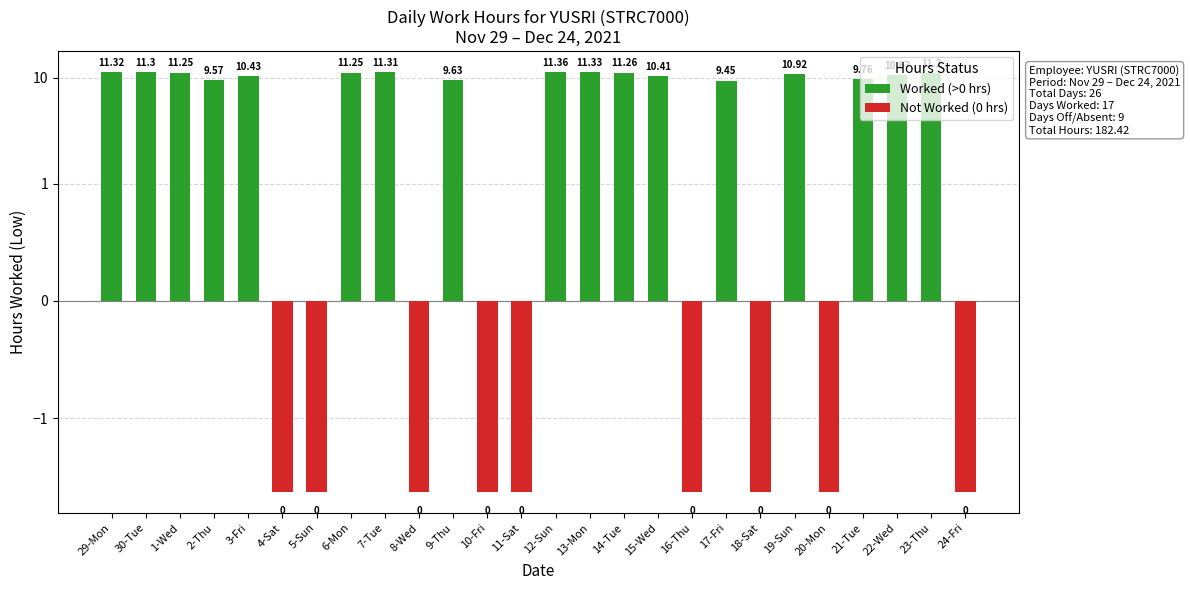

Which category has the highest value in the Worked (>0 hrs) series?

12-Sun